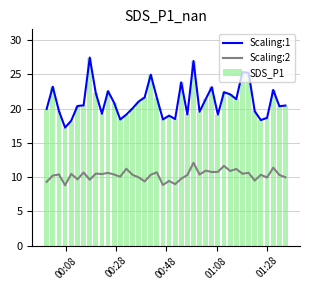

What is the minimum value for SDS_P1?

17.2